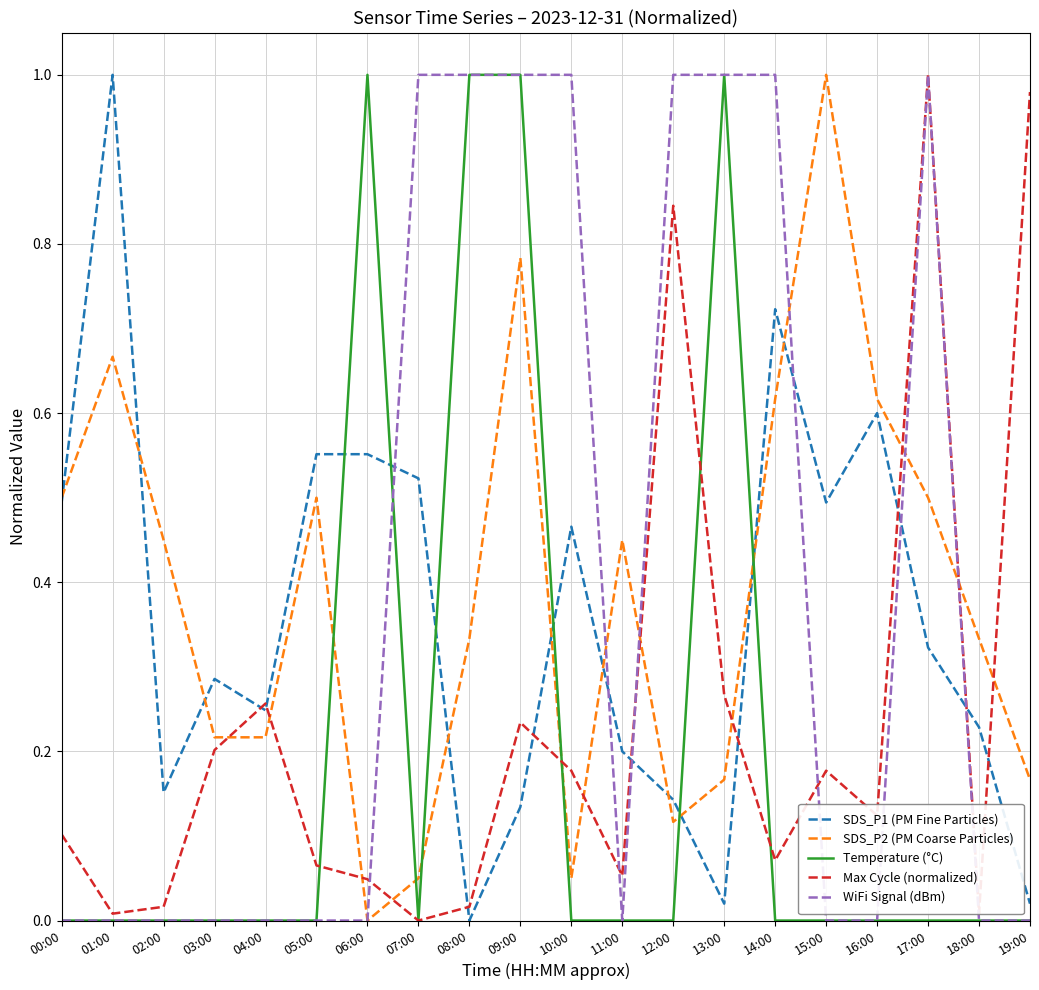

Between 12:00 and 17:00, which series saw the biggest shift?

SDS_P2 (PM Coarse Particles)